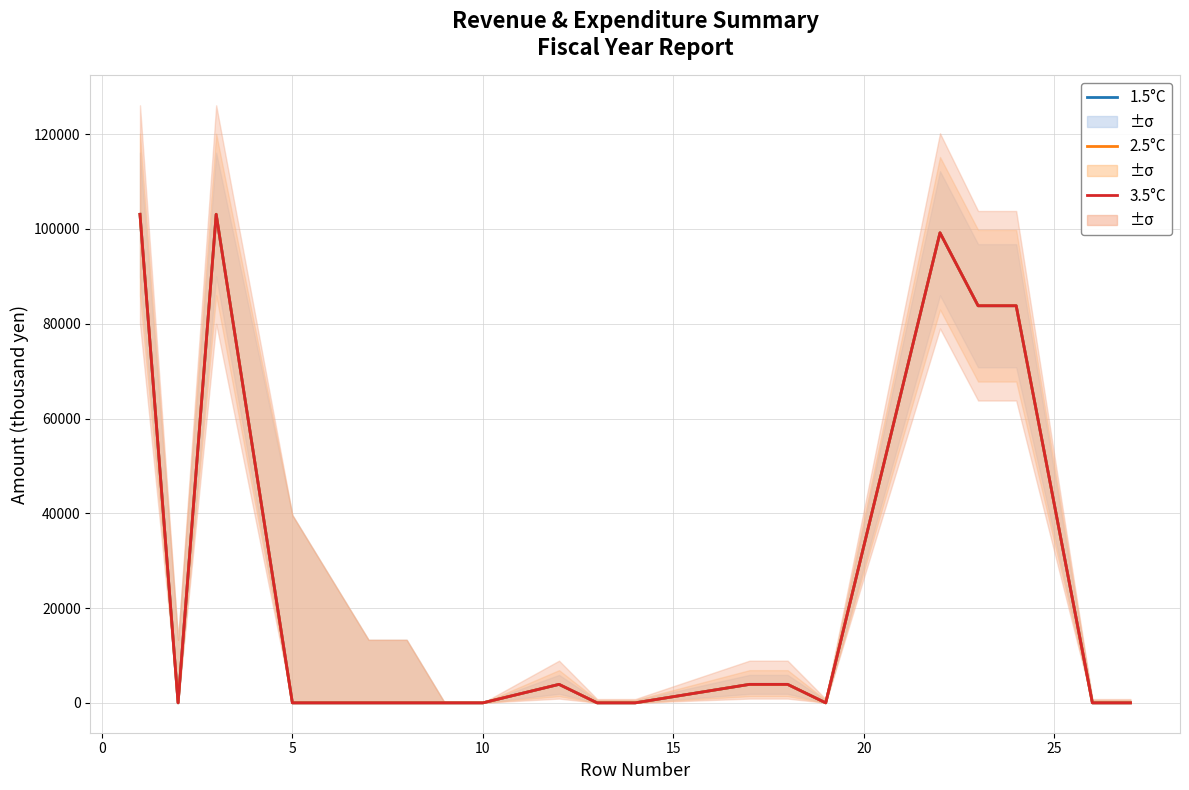

What is the highest value of the 3.5°C series?

103100